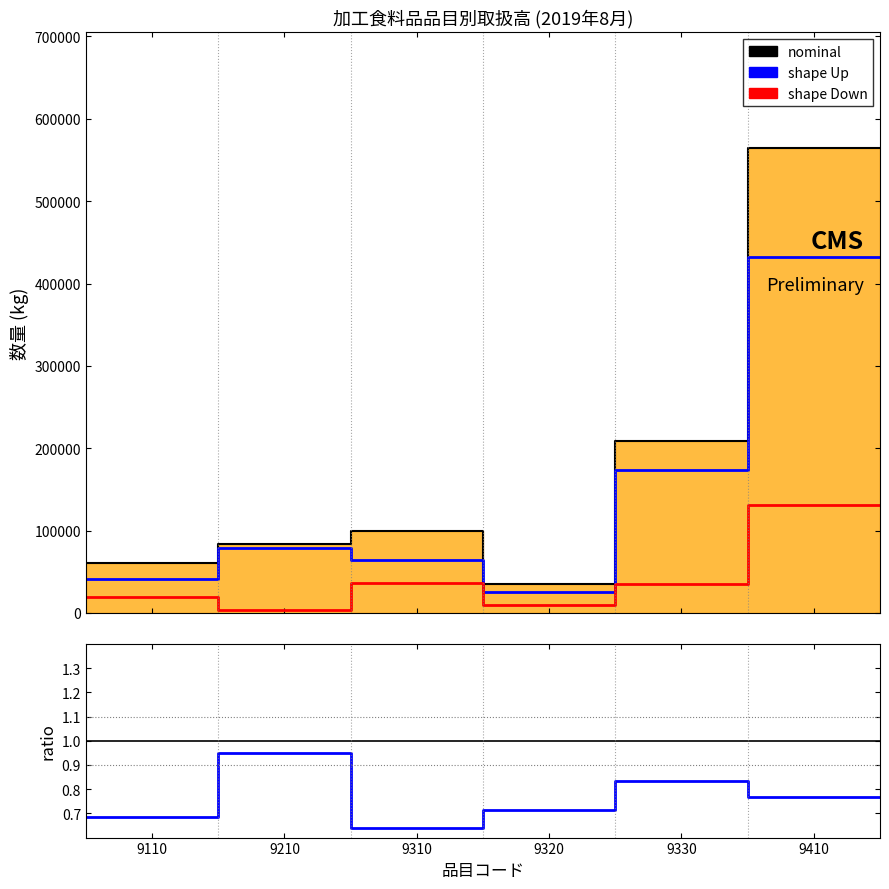

What is the label of the 4th point from the left?

9320